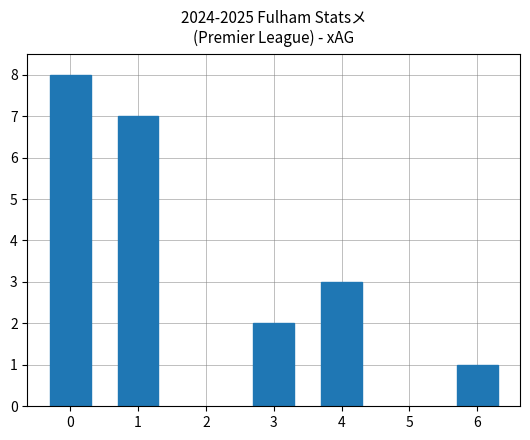

What is the ratio of the value at 4 to the value at 0?

0.4